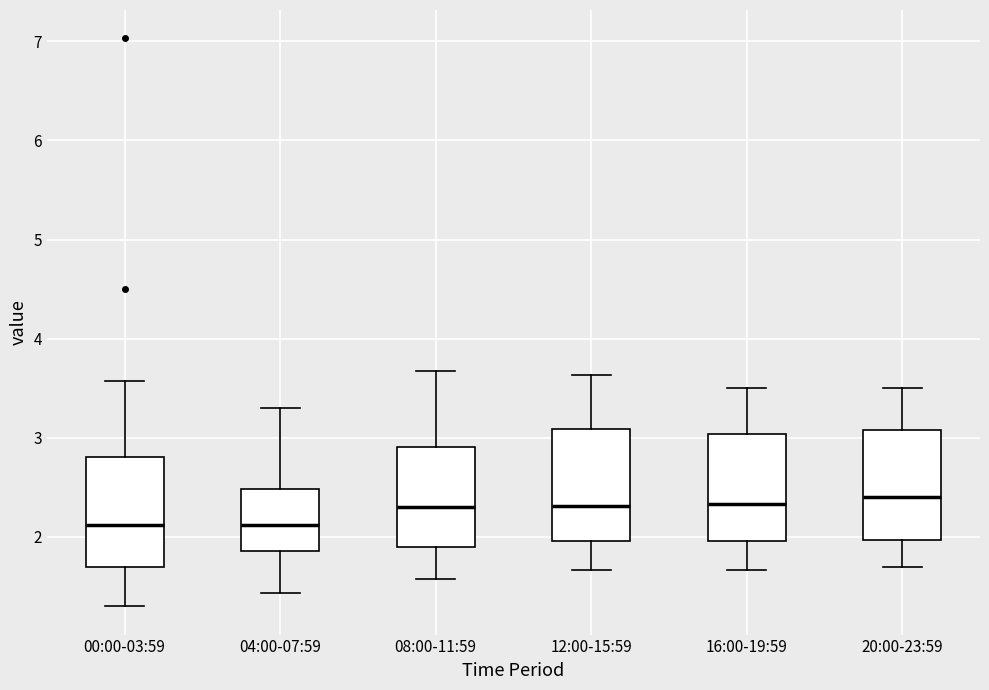

Reading left to right, transcribe this box plot: for each box, give where its median line is, the range the box spans, and where its two whiskers end, as read against the y-axis. The values are not printed on the chart, so give them approximately, as read against the axis.

00:00-03:59: median 2.1, box 1.7 to 2.8, whiskers 1.3 to 3.6
04:00-07:59: median 2.1, box 1.9 to 2.5, whiskers 1.4 to 3.3
08:00-11:59: median 2.3, box 1.9 to 2.9, whiskers 1.6 to 3.7
12:00-15:59: median 2.3, box 2.0 to 3.1, whiskers 1.7 to 3.6
16:00-19:59: median 2.3, box 2.0 to 3.0, whiskers 1.7 to 3.5
20:00-23:59: median 2.4, box 2.0 to 3.1, whiskers 1.7 to 3.5